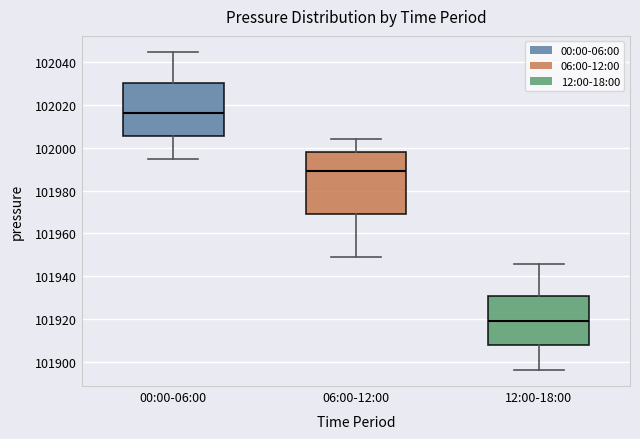

Reading left to right, read every box against the y-axis: the position of its median line, the range the box covers, and the ends of its whiskers. The values are not printed on the chart, so give them approximately, as read against the axis.

00:00-06:00: median 102016, box 102006 to 102030, whiskers 101994 to 102046
06:00-12:00: median 101990, box 101970 to 101998, whiskers 101948 to 102004
12:00-18:00: median 101920, box 101908 to 101930, whiskers 101896 to 101946